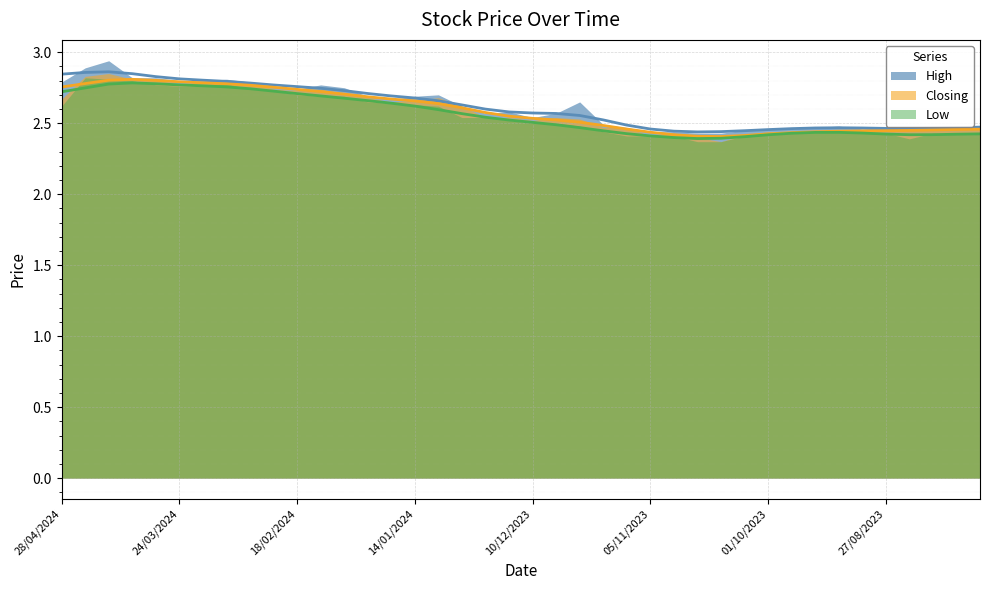

Does the chart display data point markers on the line(s)?

No